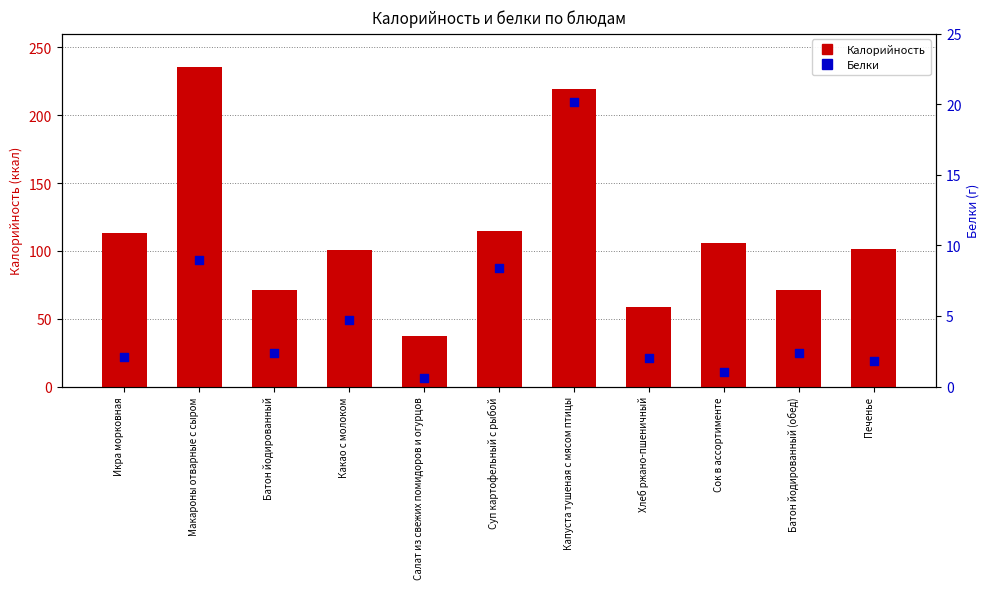

Is the value of Белки at Суп картофельный с рыбой greater than the value of Калорийность at Хлеб ржано-пшеничный?

No